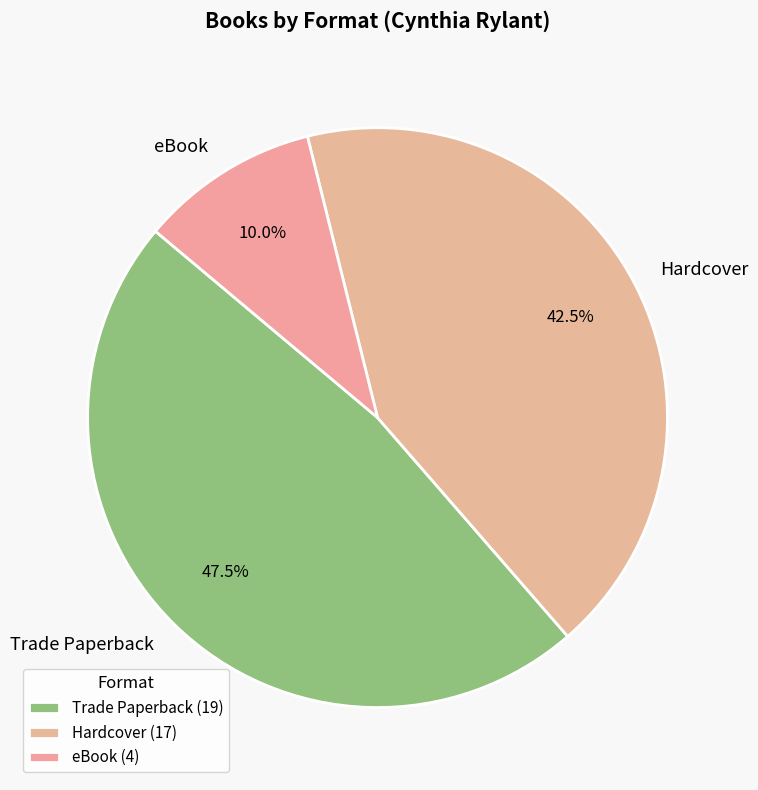

Does Hardcover account for over 50% of the chart?

No